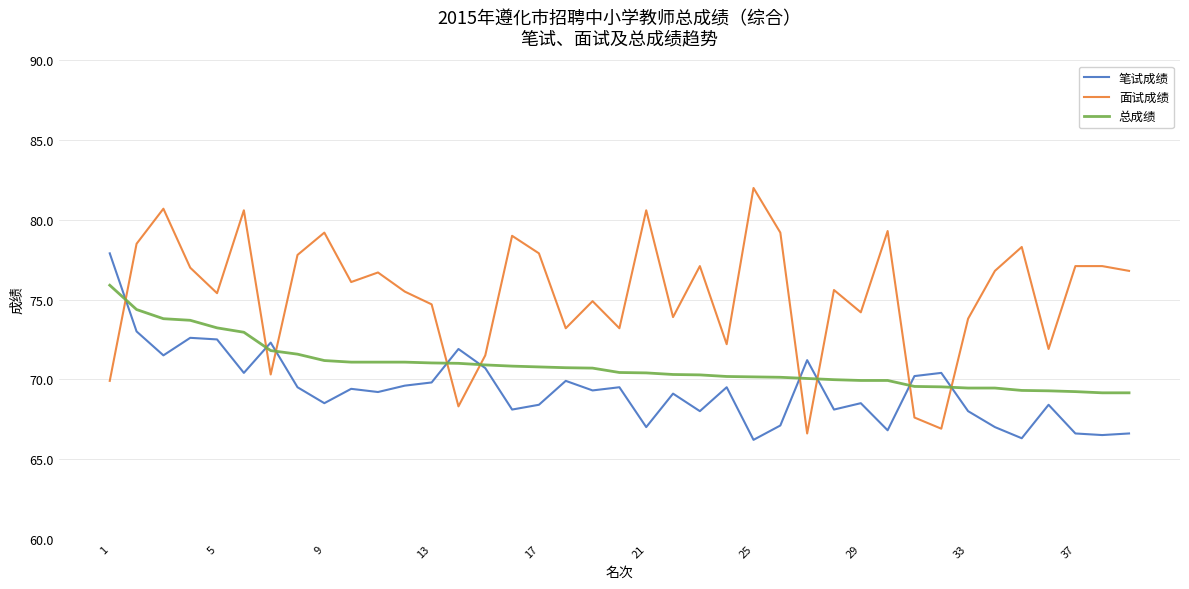

Which series has the largest range (max minus min)?

面试成绩